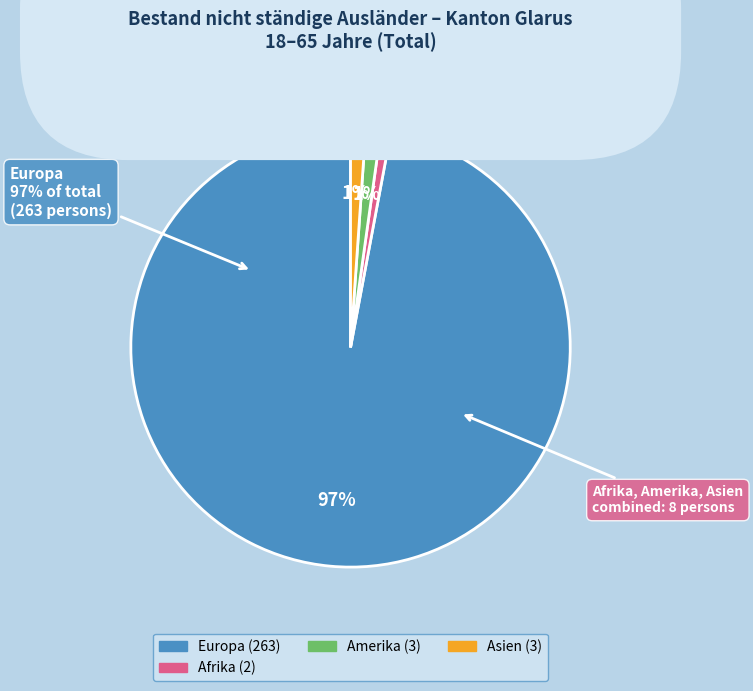

To the nearest percent, what is the difference between the largest and smallest slice percentages?

96%